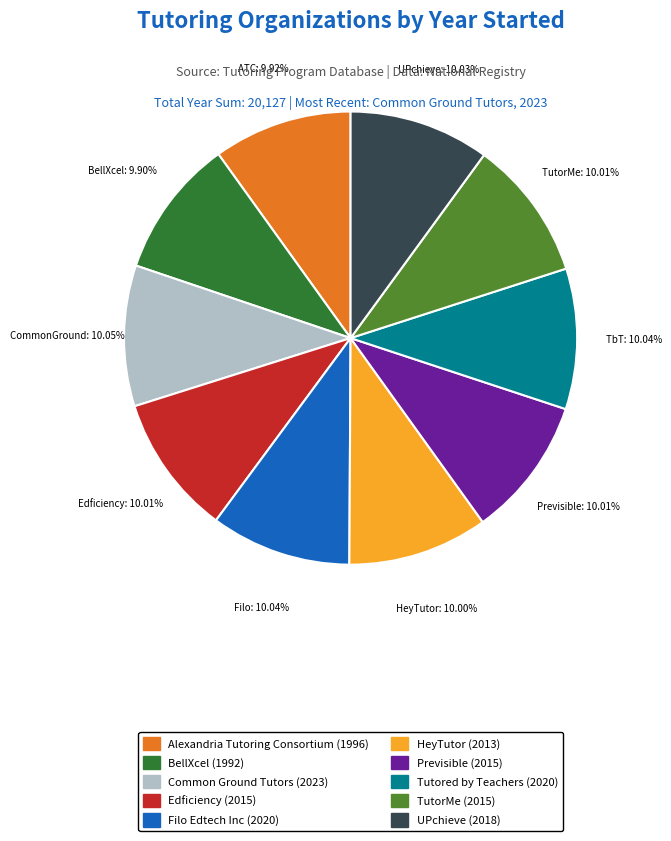

Does any single category account for the majority?

No